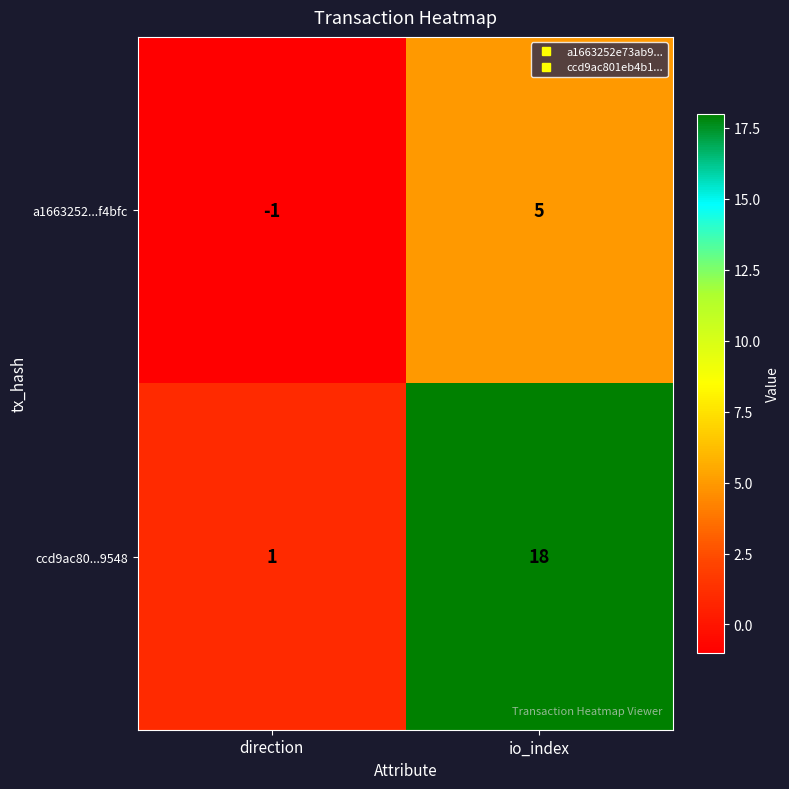

How many data points does each series have?

2